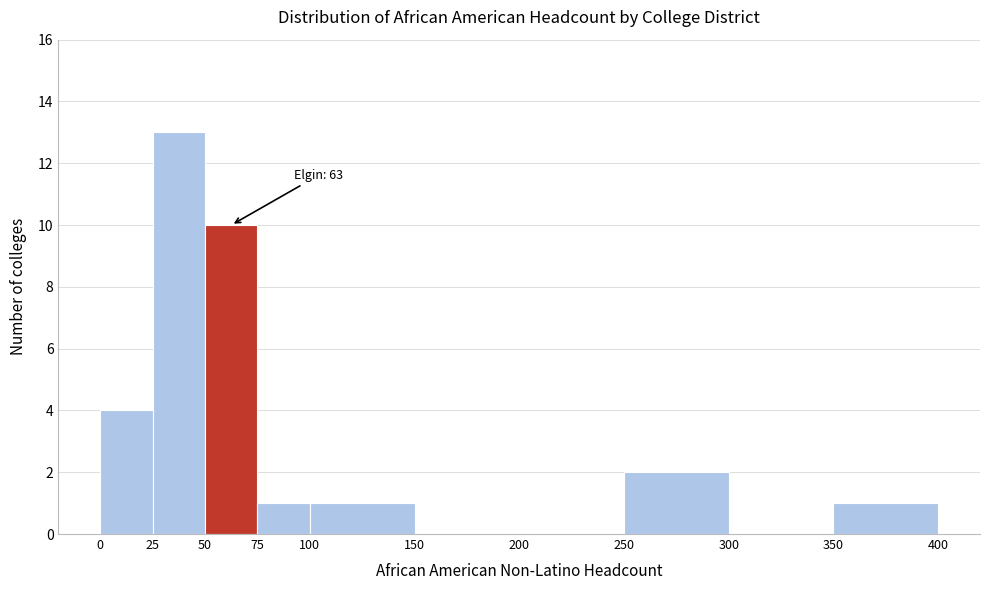

Which range on the x-axis has the tallest bar?

25 to 50